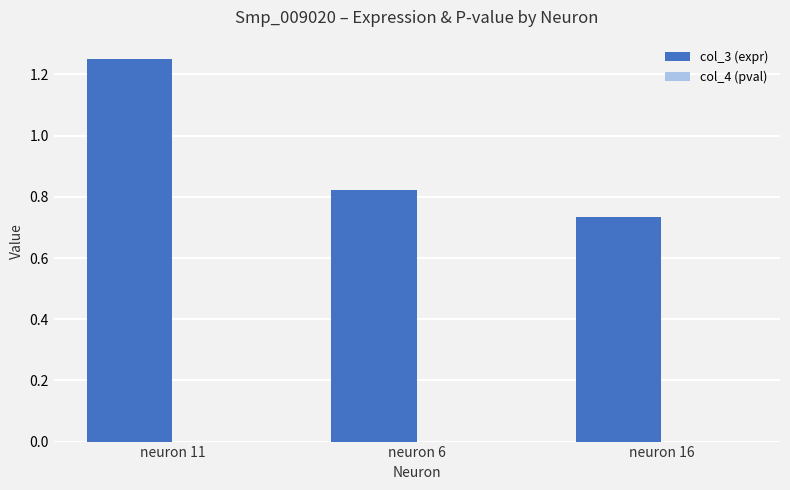

True or false: col_3 (expr) has a value of 1.3 at neuron 6.

False